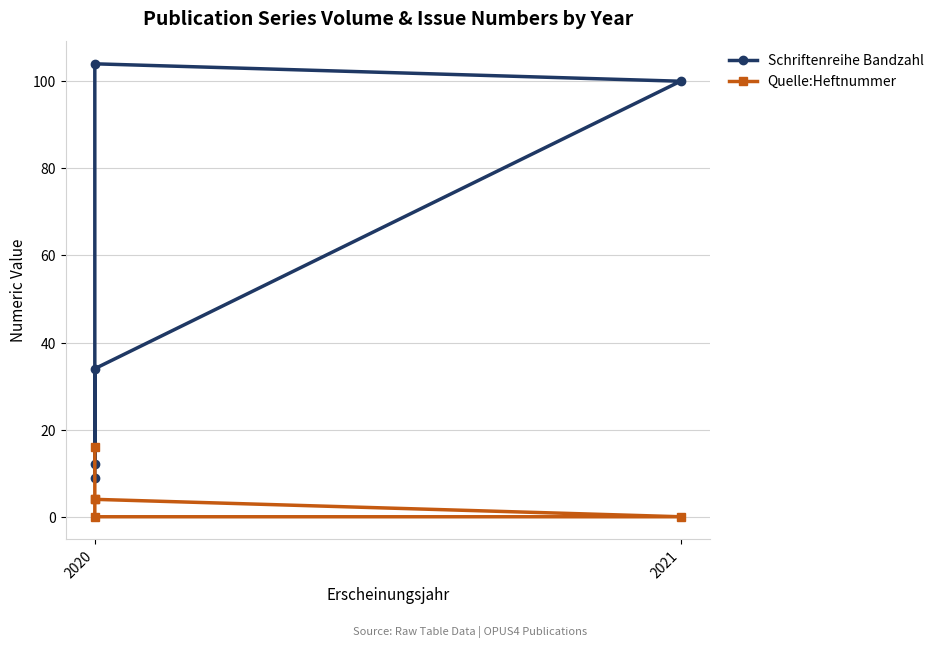

What are all the series names shown in the legend?

Schriftenreihe Bandzahl, Quelle:Heftnummer